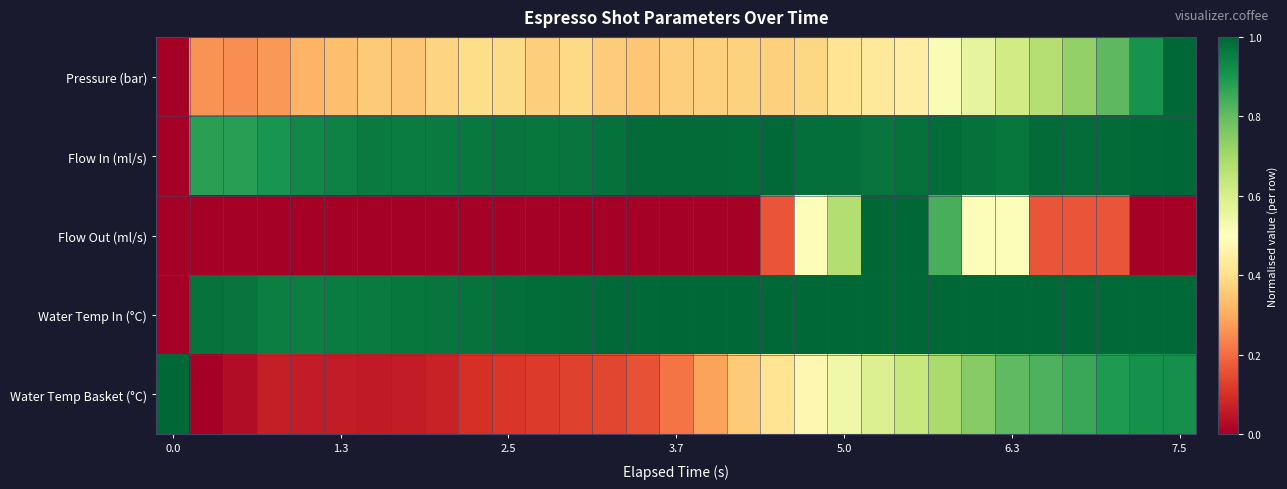

Which series has the largest range (max minus min)?

Pressure (bar)